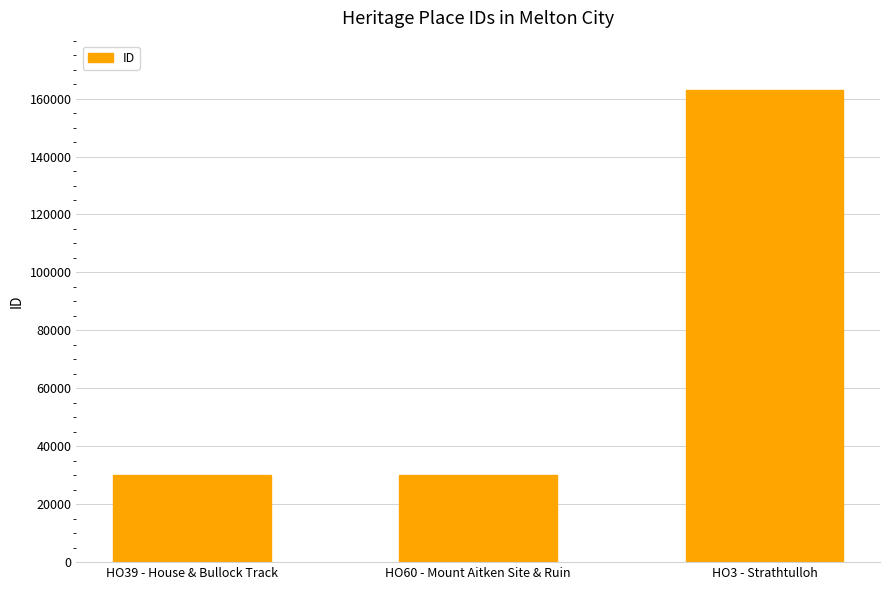

What is the average value?

74333